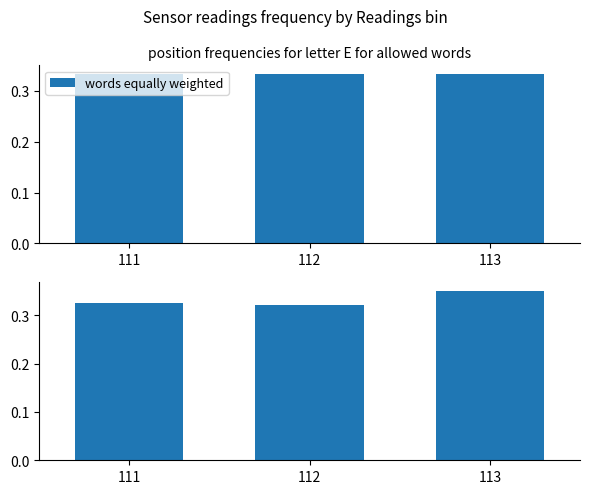

Which series has the largest range (max minus min)?

Sky Temp (normalized)